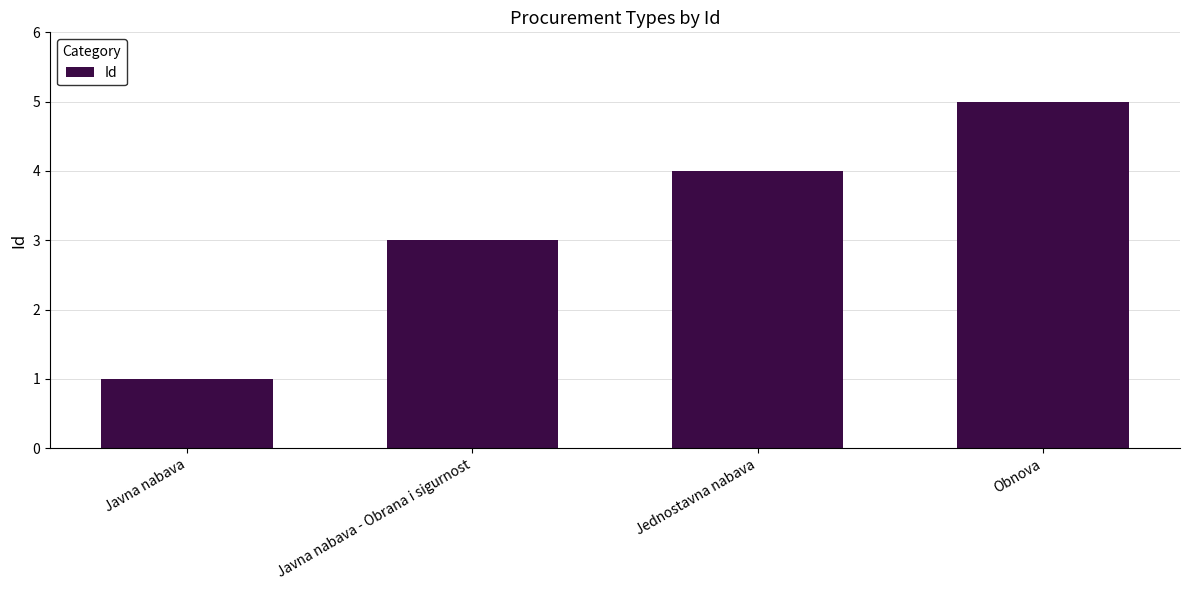

What position from the left is Javna nabava - Obrana i sigurnost?

2